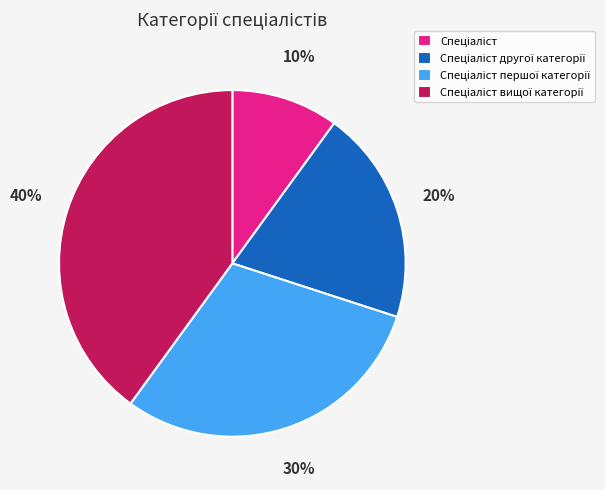

Is there any slice that represents more than half of the pie?

No